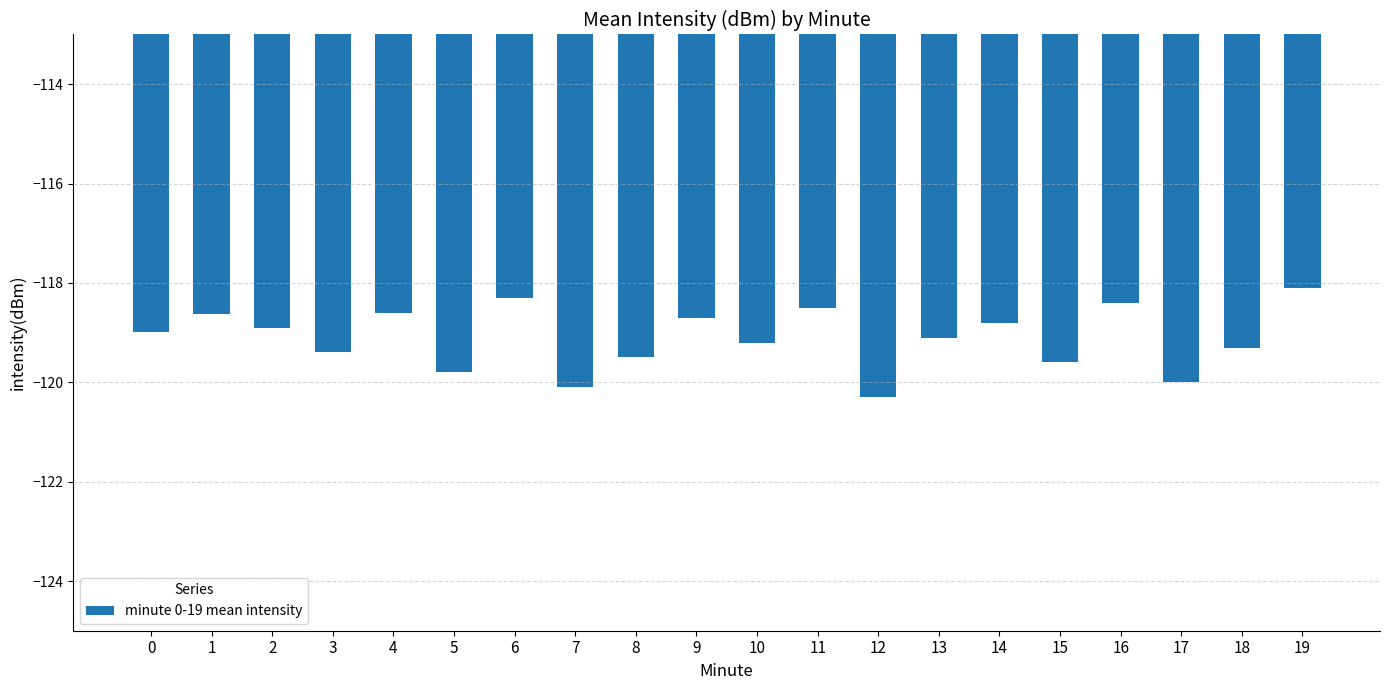

What is the change in value from 5 to 11?

+1.3